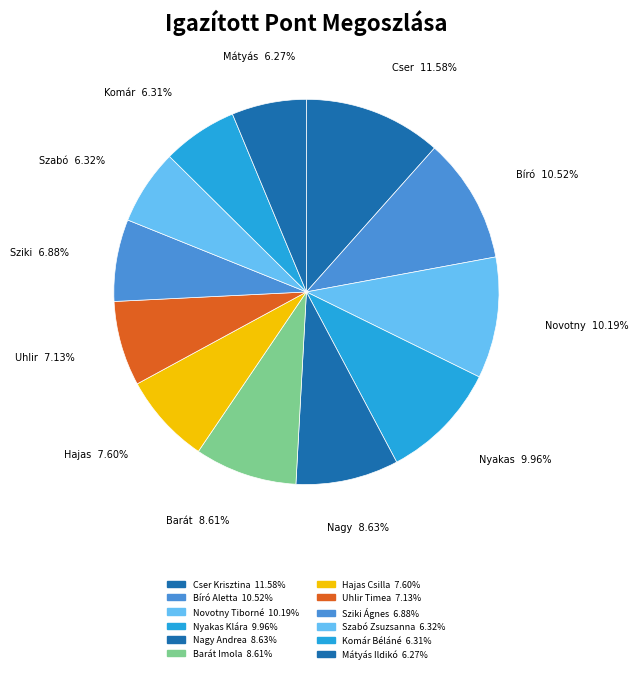

To the nearest percent, what is the difference between the largest and smallest slice percentages?

5%